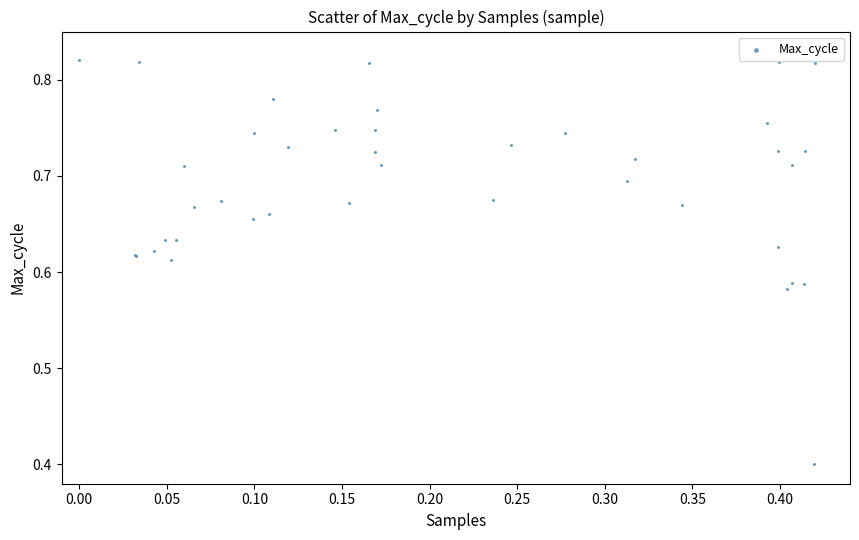

What Y value in the scatter plot is closest to 0?

0.4